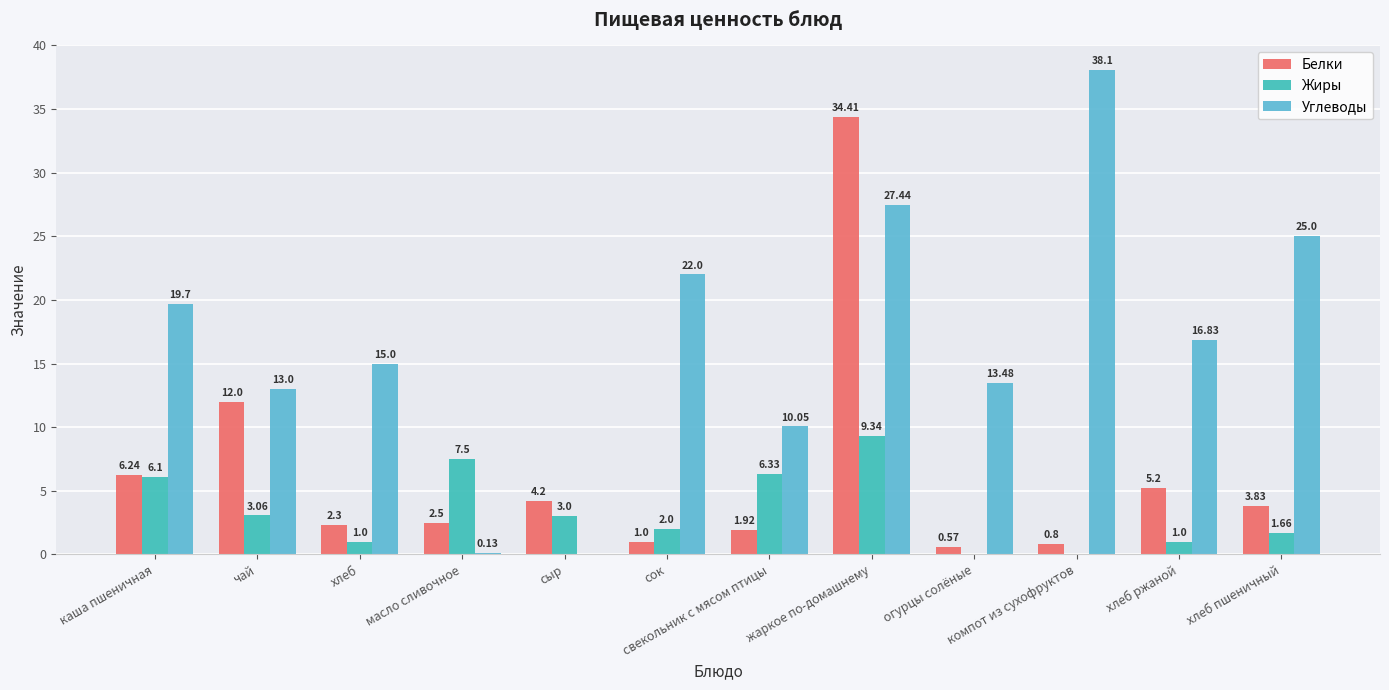

Which series has the largest range (max minus min)?

Углеводы